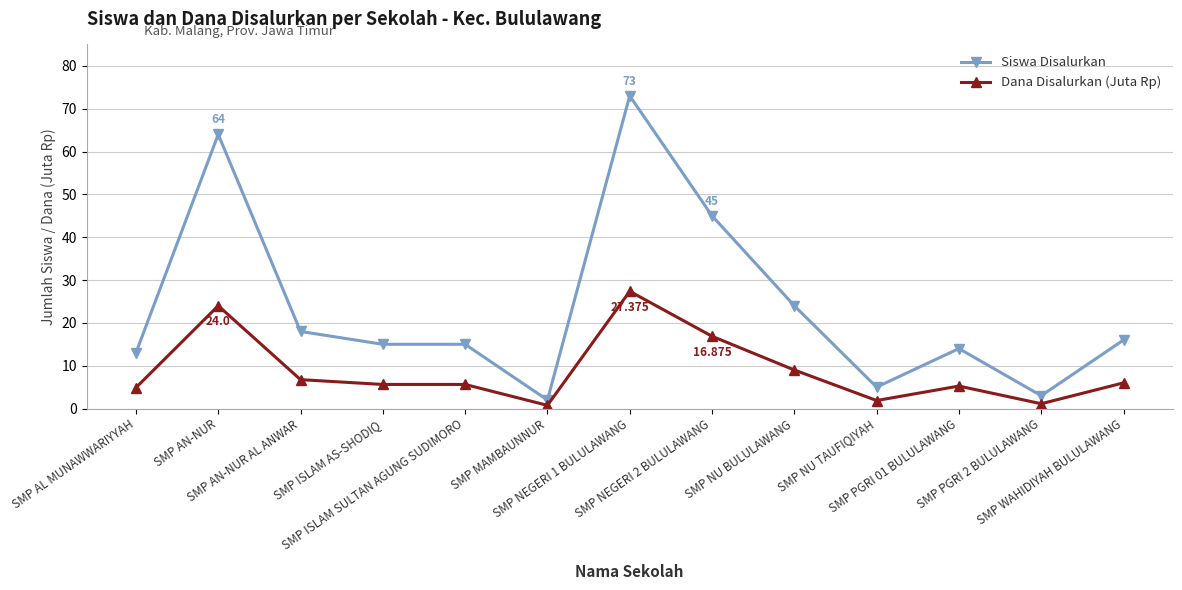

Is the value of Siswa Disalurkan at SMP AN-NUR AL ANWAR greater than the value of Dana Disalurkan (Juta Rp) at SMP PGRI 01 BULULAWANG?

Yes